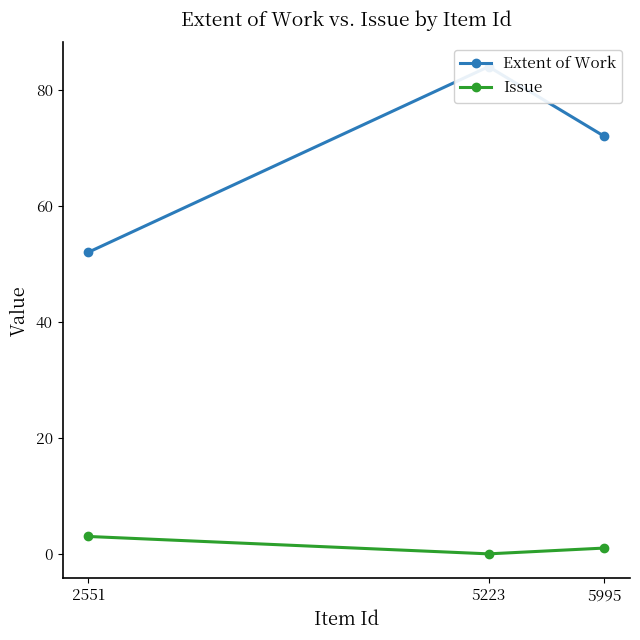

List the labels in order of Issue value, smallest first.

5223, 5995, 2551